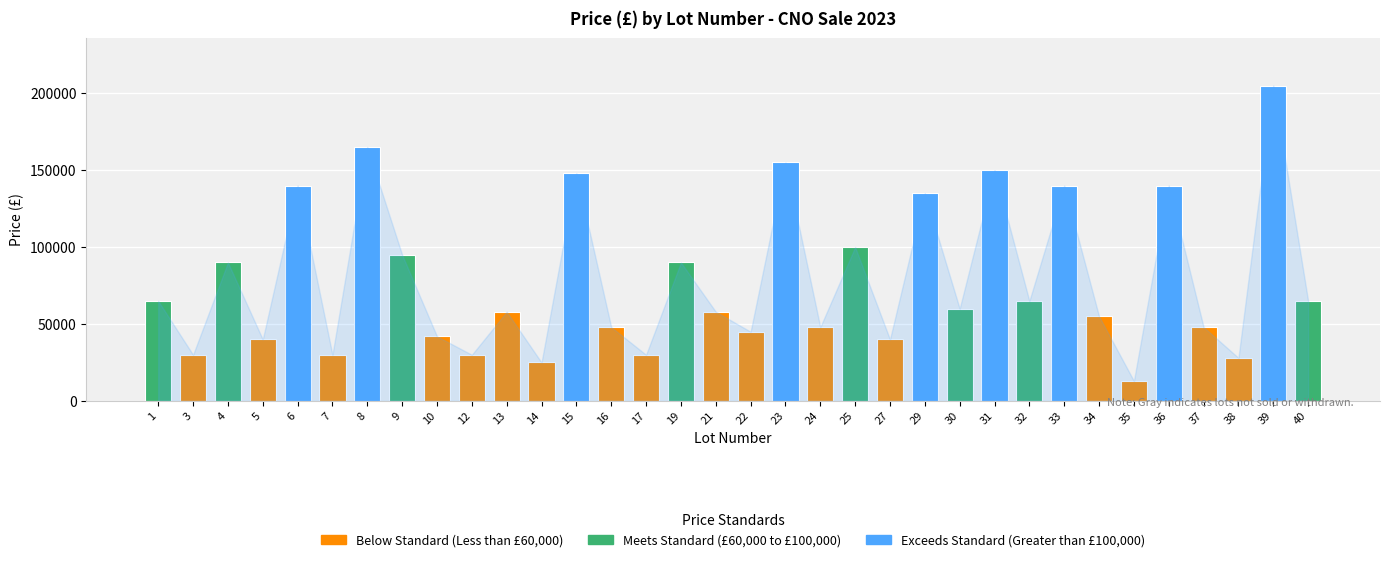

What is the change in value from 1 to 12?

-35000